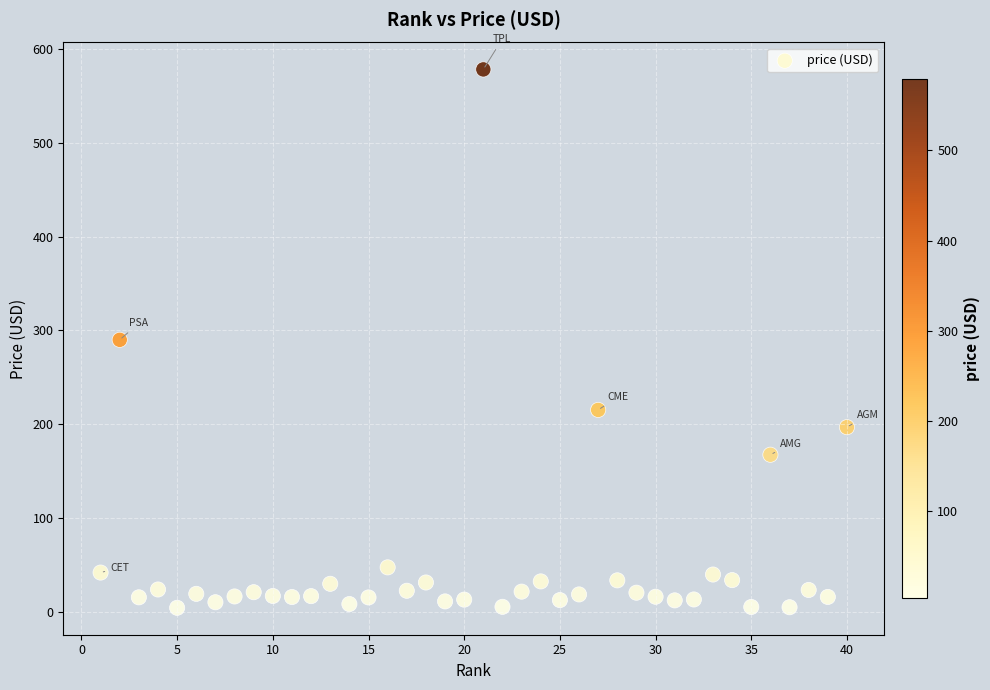

What is the range of Y values (max minus min)?

574.3